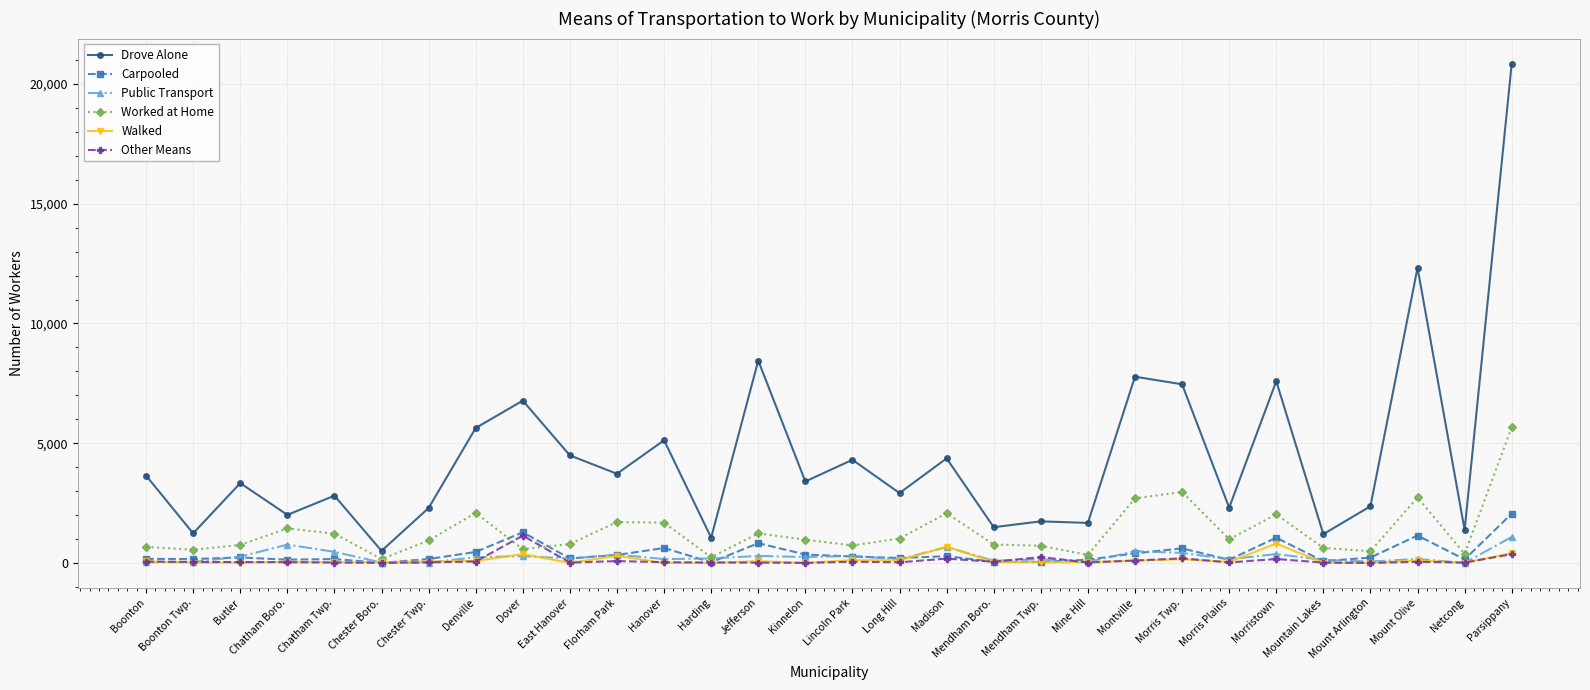

Which category has the highest value across all series?

Parsippany